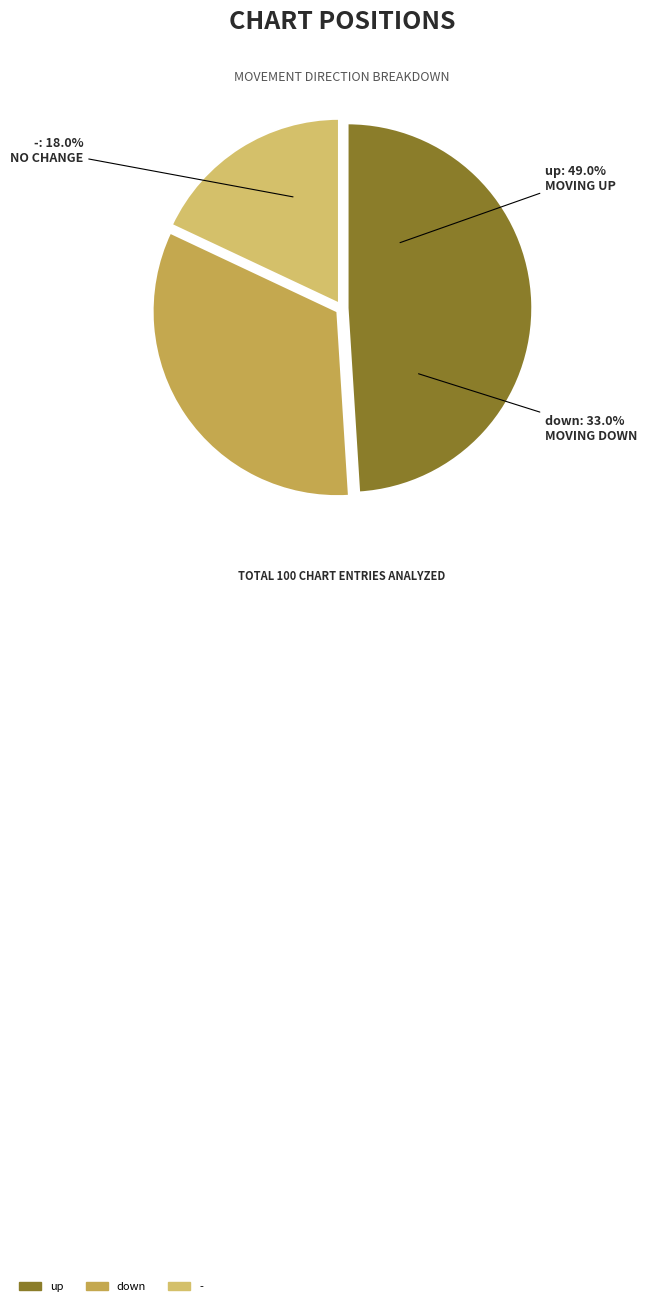

Which category has the smallest portion of the pie?

-